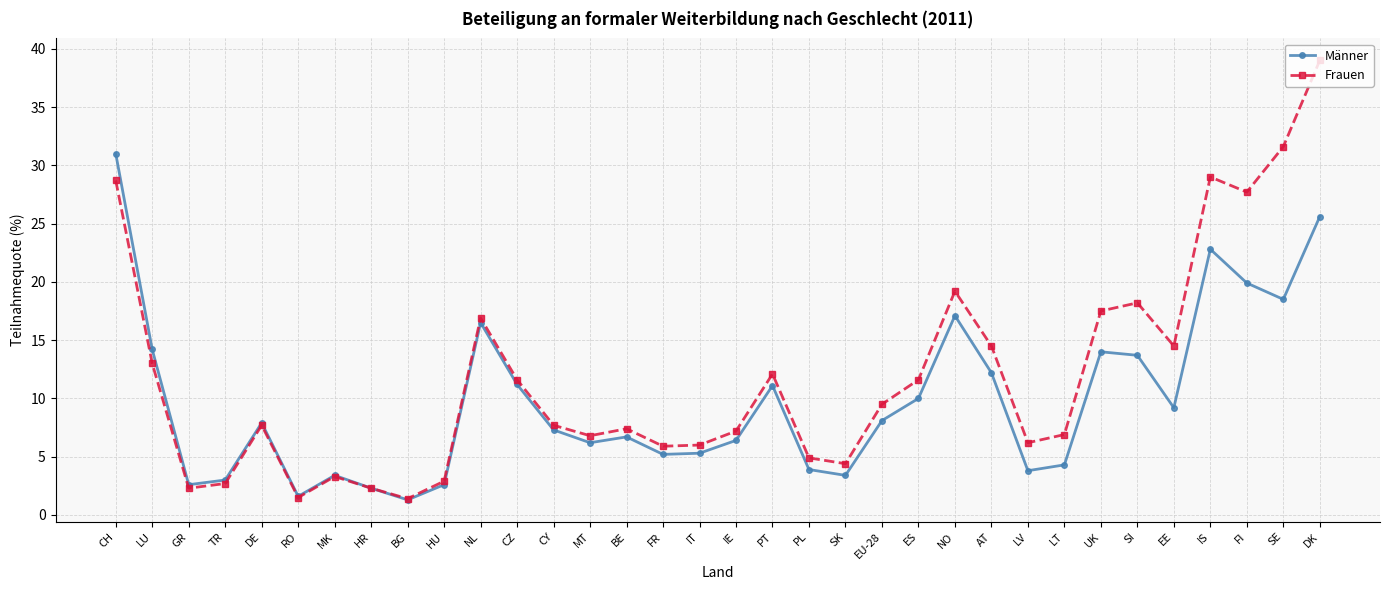

Is it true that Frauen equals 11.6 at CZ?

True